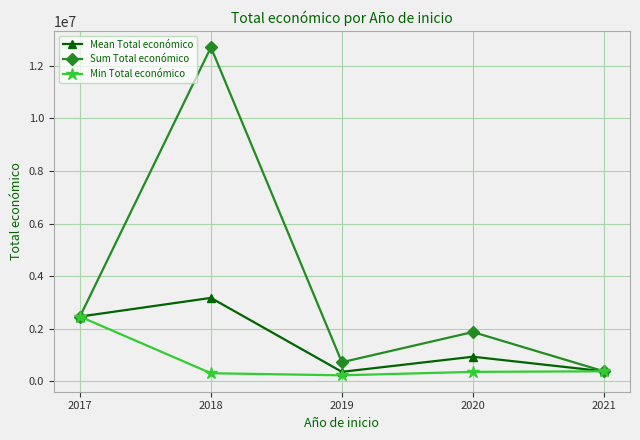

How many lines are shown in the chart?

3